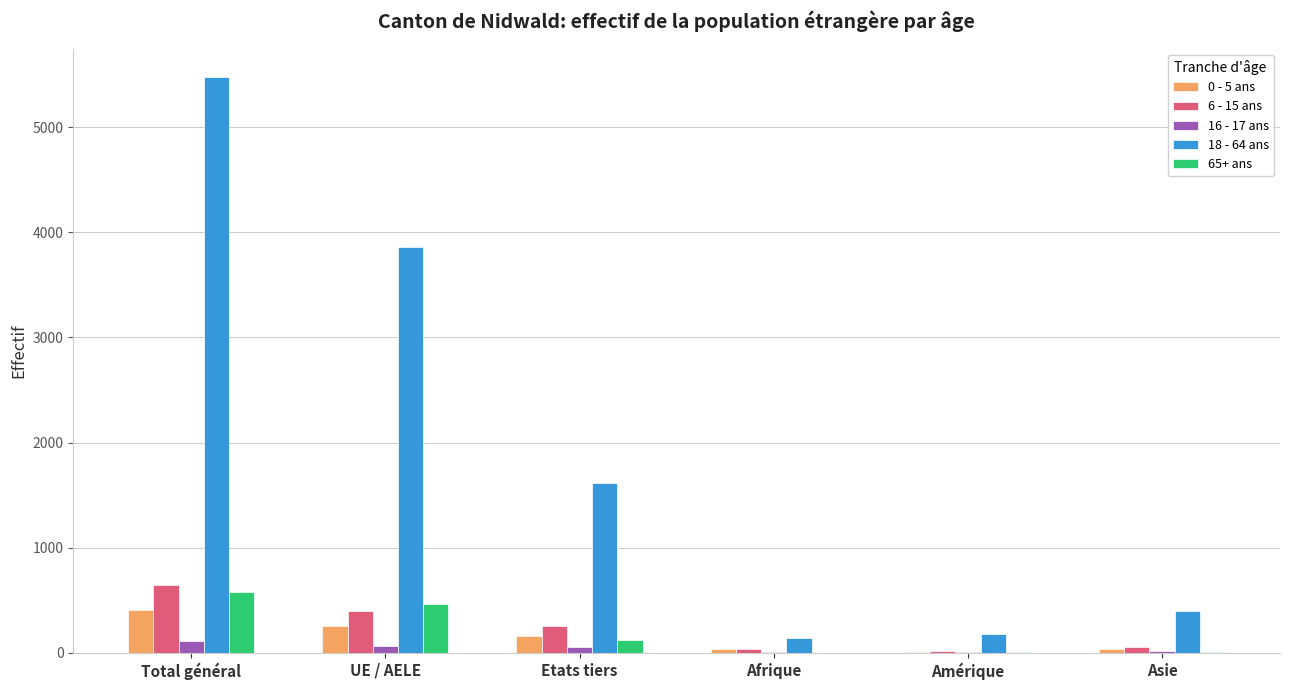

Count the number of data series in this chart.

5